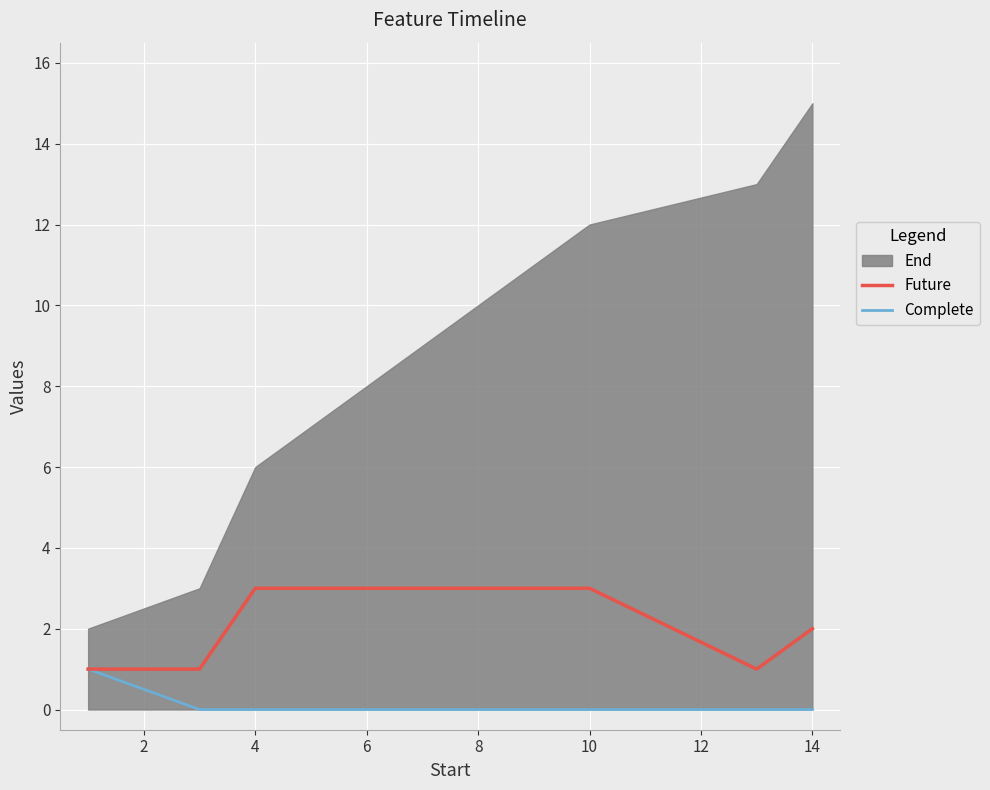

The Complete series shows 1 at 4. True or false?

False